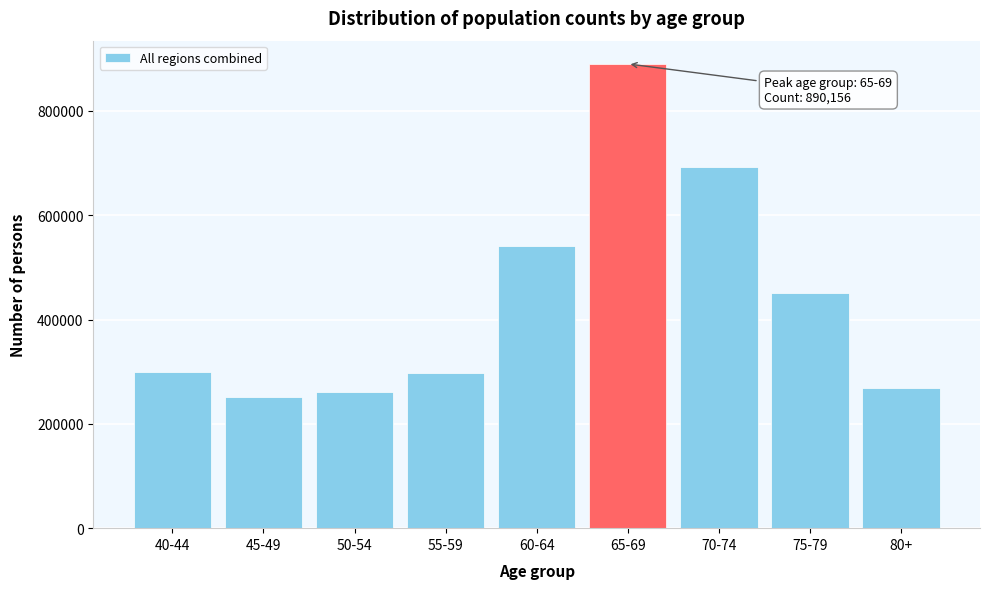

What is the change in value from 70-74 to 75-79?

-241659